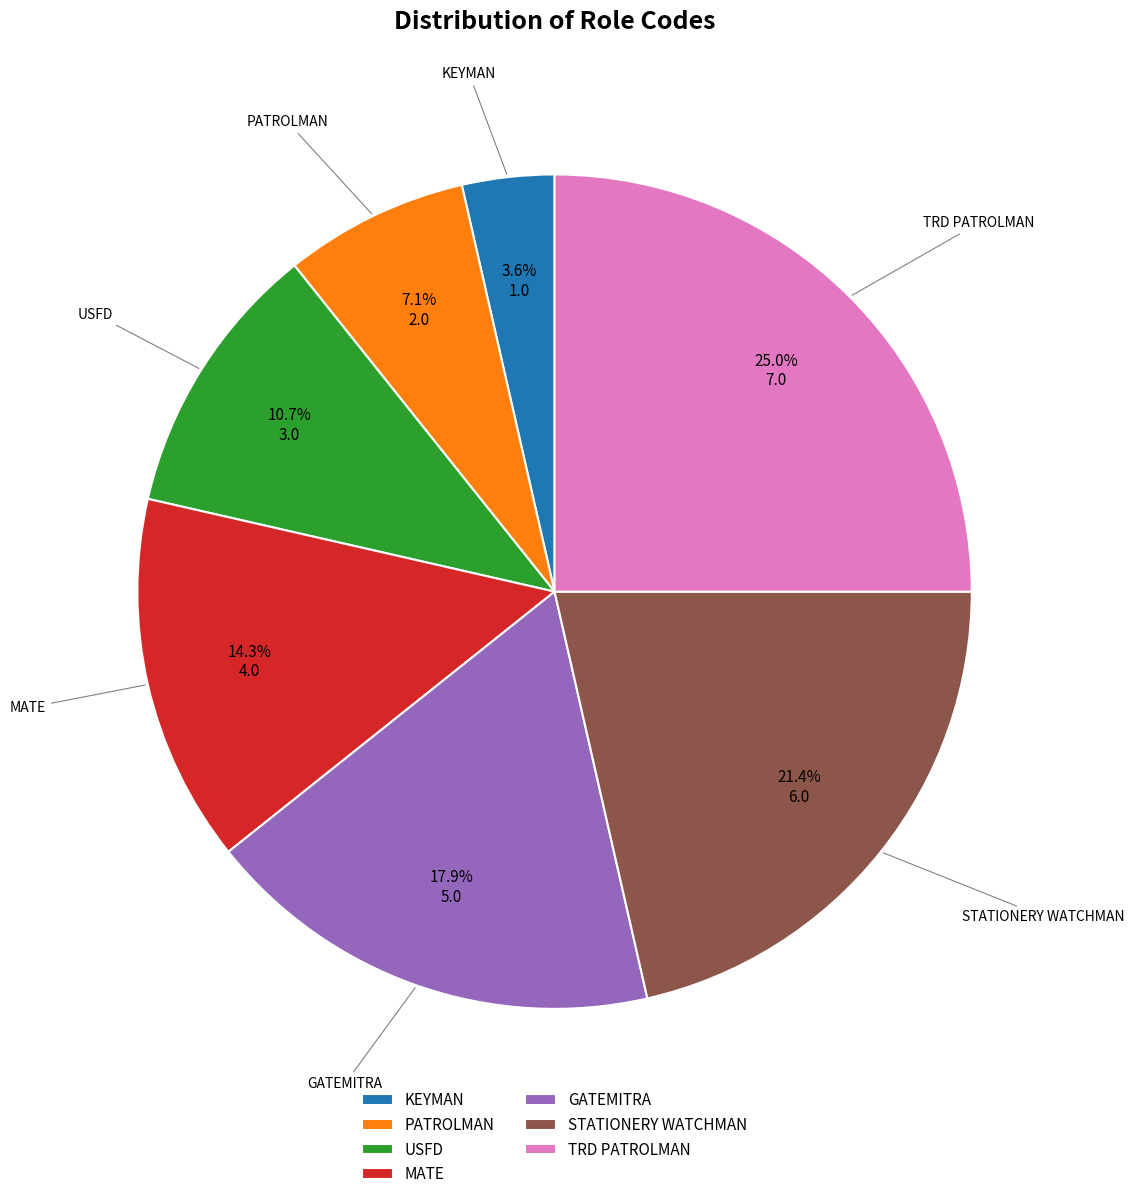

To the nearest percent, what percentage of the pie is TRD PATROLMAN?

25%